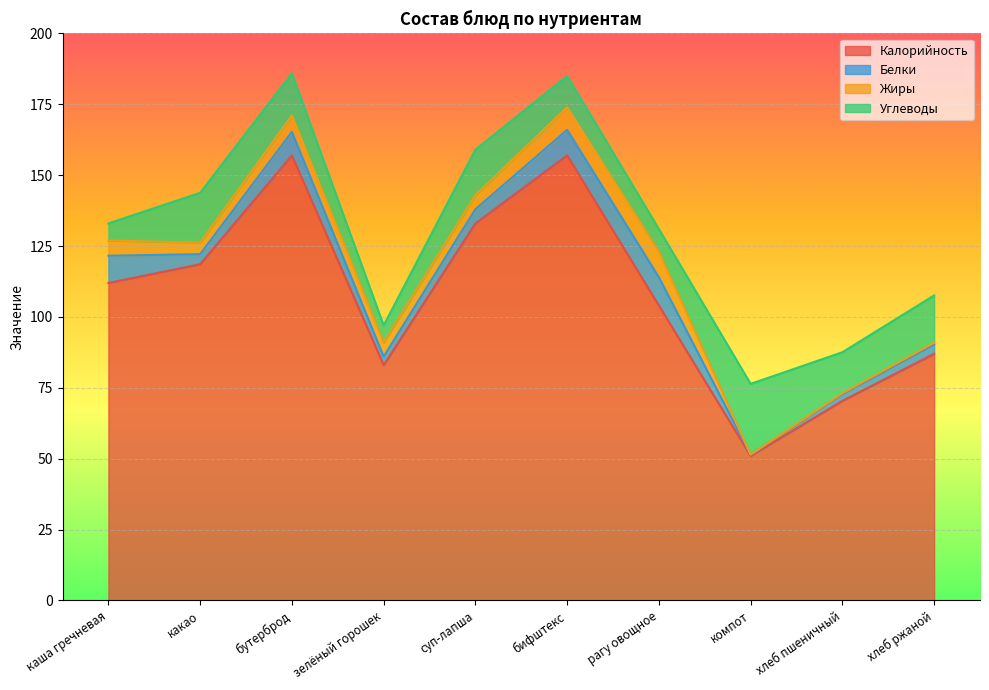

Reading left to right, transcribe all the data shown in this chart.

Калорийность: 112.0	118.6	157.0	83.0	133.0	157.0	104.0	51.0	70.4	87.0
Белки: 9.6	3.5	8.3	3.0	5.0	9.0	10.0	0.4	2.4	3.3
Жиры: 5.4	4.1	5.8	5.0	5.0	8.0	9.0	0.0	0.3	0.6
Углеводы: 6.0	17.6	14.8	6.0	16.0	11.0	8.0	25.0	14.5	16.7